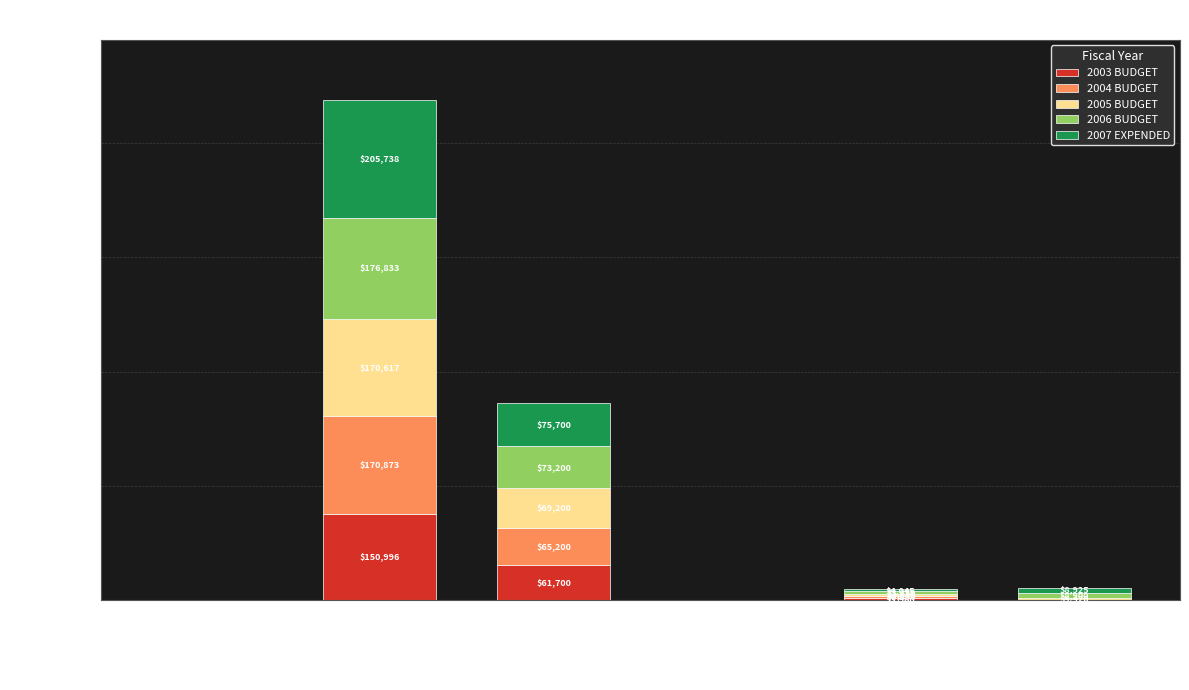

What is the total value across all series at MODERATOR?

250